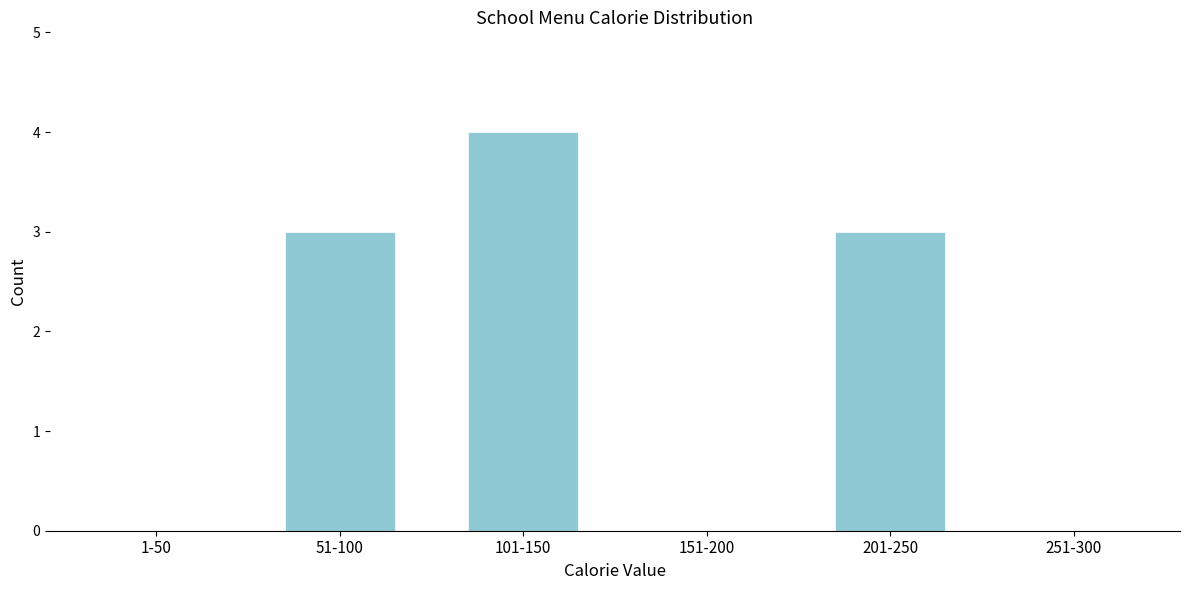

Reading right to left, what are all the values shown in this chart?

251-300=0	201-250=3	151-200=0	101-150=4	51-100=3	1-50=0